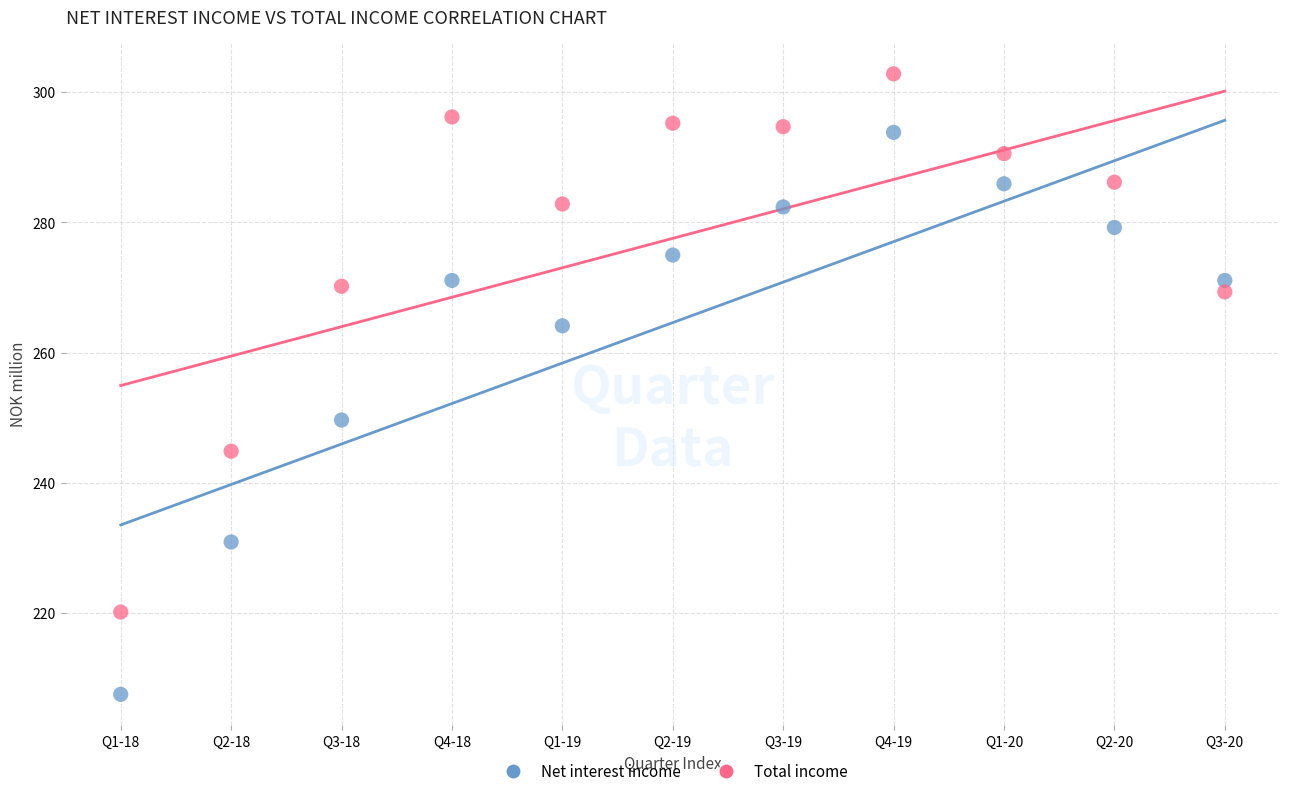

Across all series, what Y value is closest to 255?

249.6